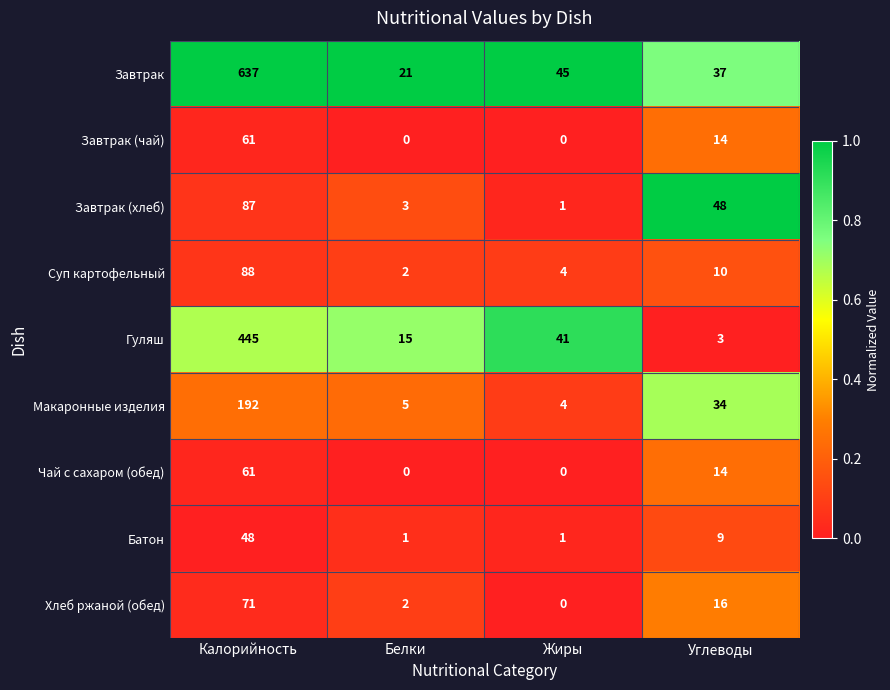

What is the difference between the maximum and minimum values in the Хлеб ржаной (обед) series?

71